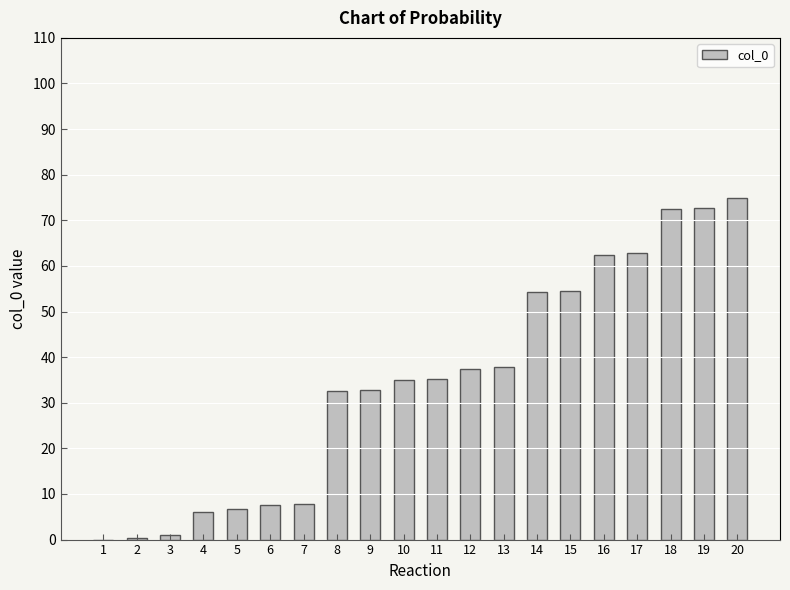

How many series are shown in this chart?

1